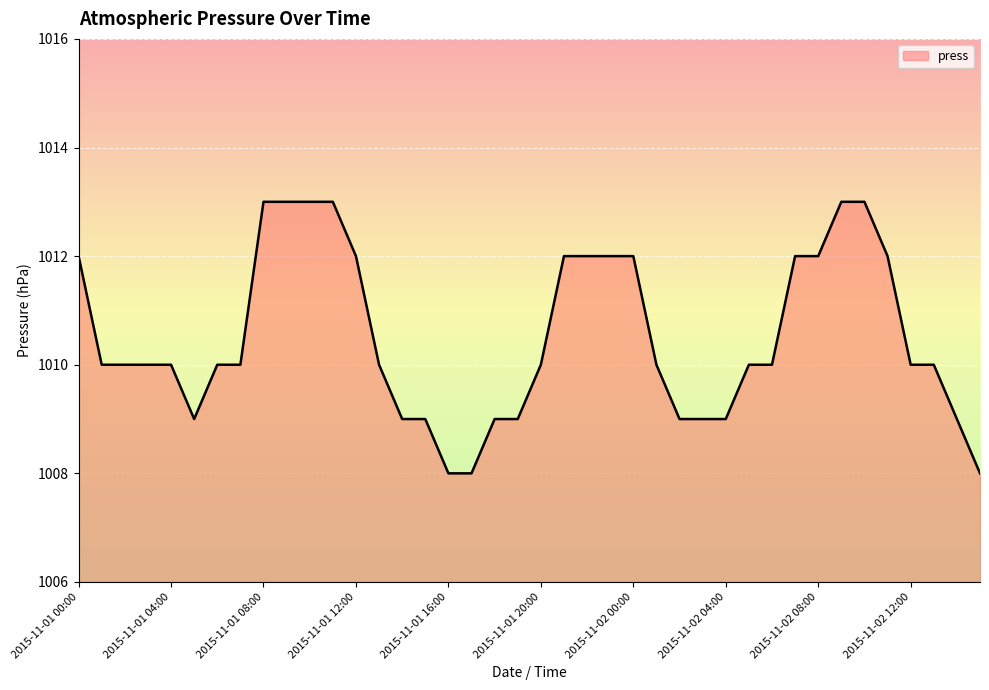

What is the maximum value shown in the chart?

1013